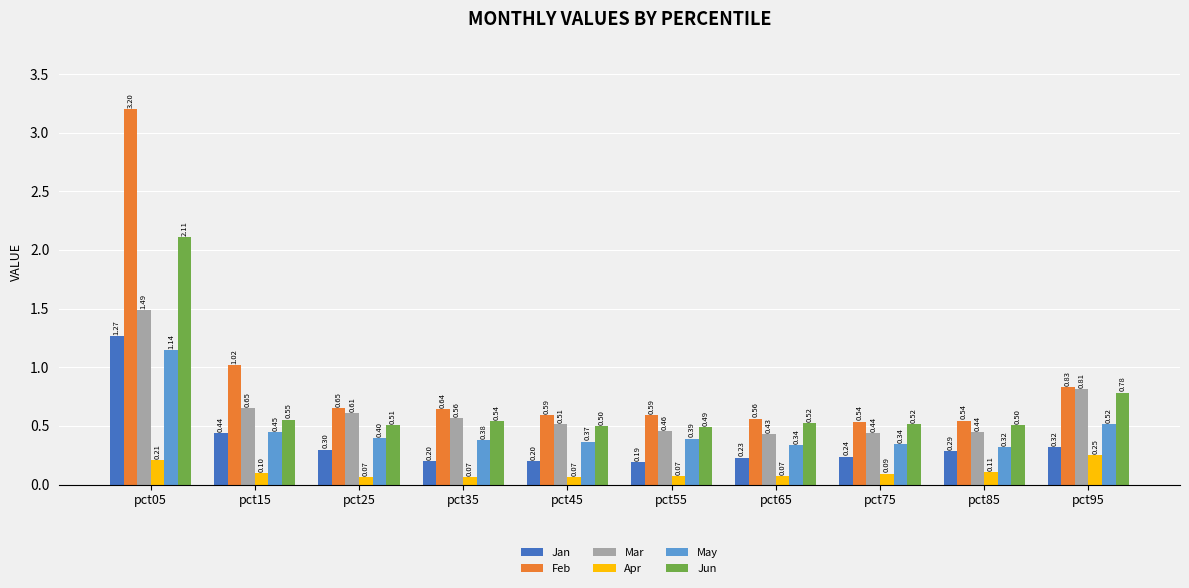

Which label corresponds to the largest value in the chart?

pct05